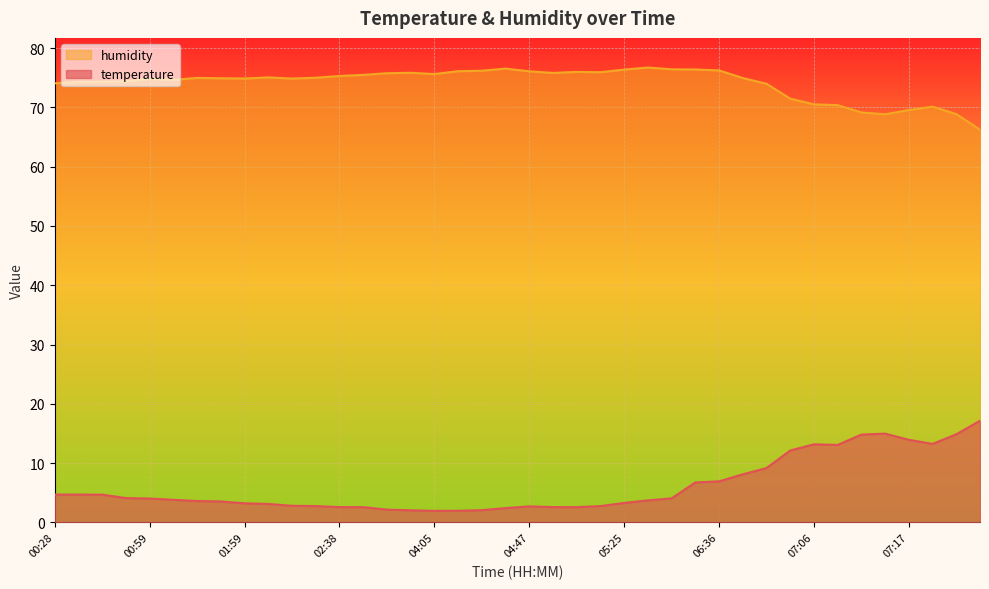

In temperature, how many points are lower than both neighbors (excluding endpoints)?

4